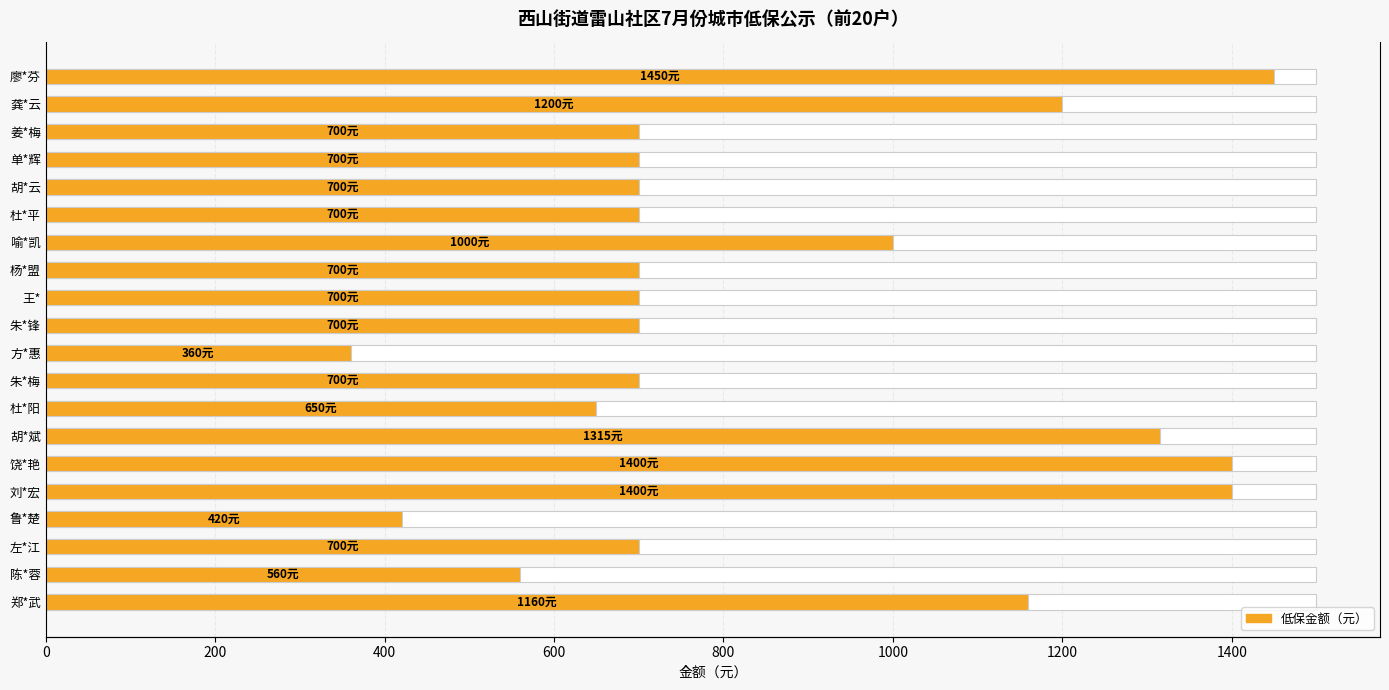

Reading left to right, extract all data points from this chart.

1160	560	700	420	1400	1400	1315	650	700	360	700	700	700	1000	700	700	700	700	1200	1450